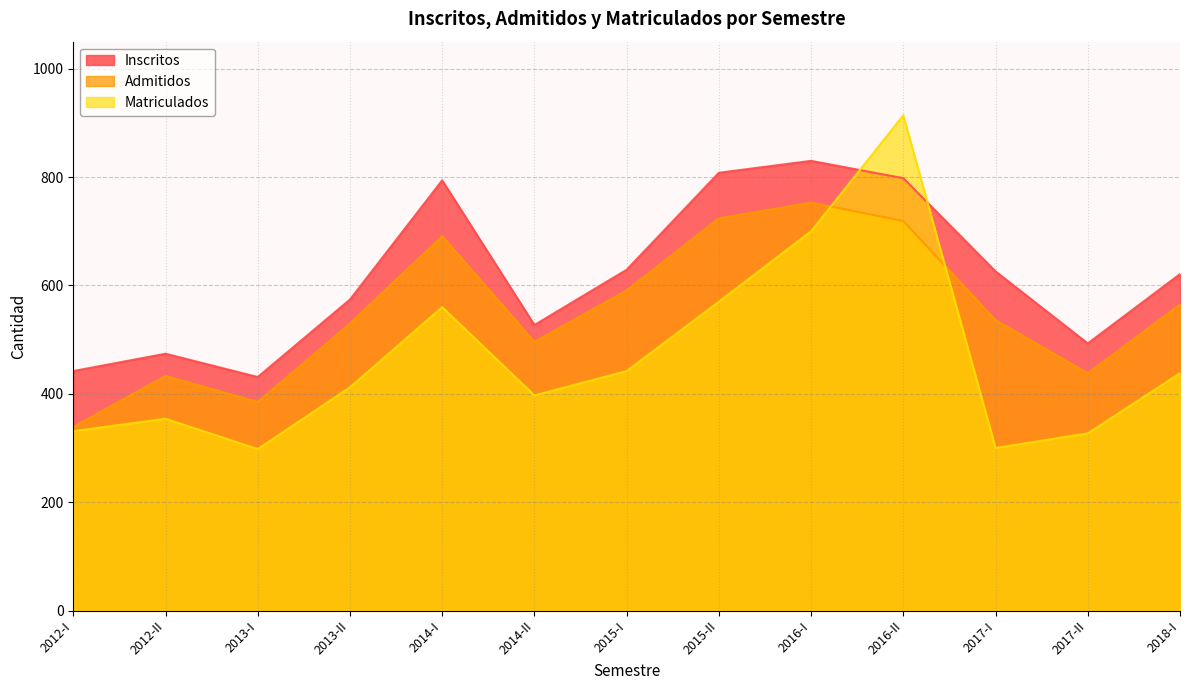

Which series changed the most between 2014-II and 2017-I?

Inscritos